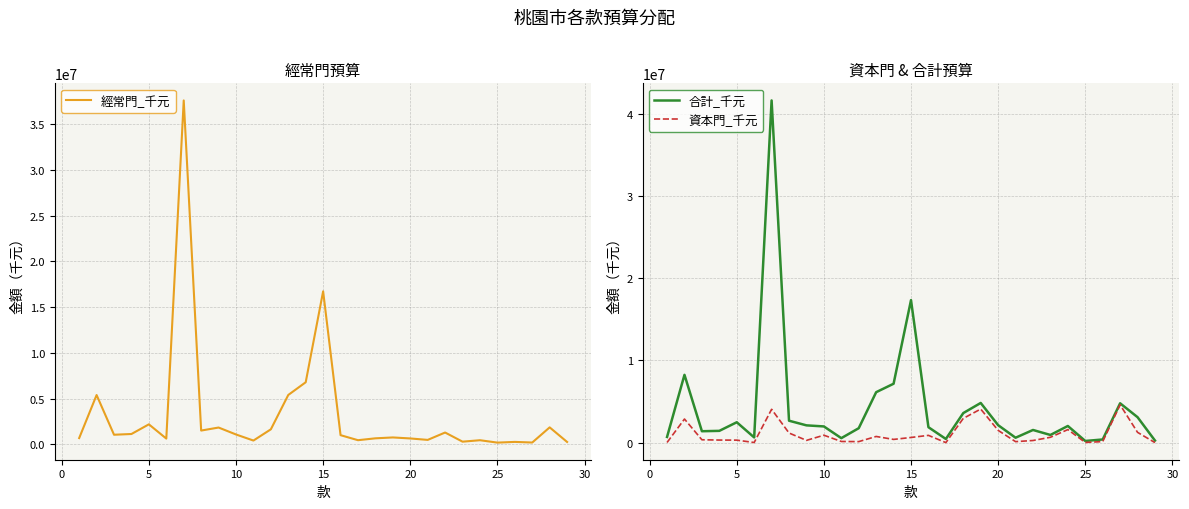

What is the maximum value for 合計_千元?

41636806